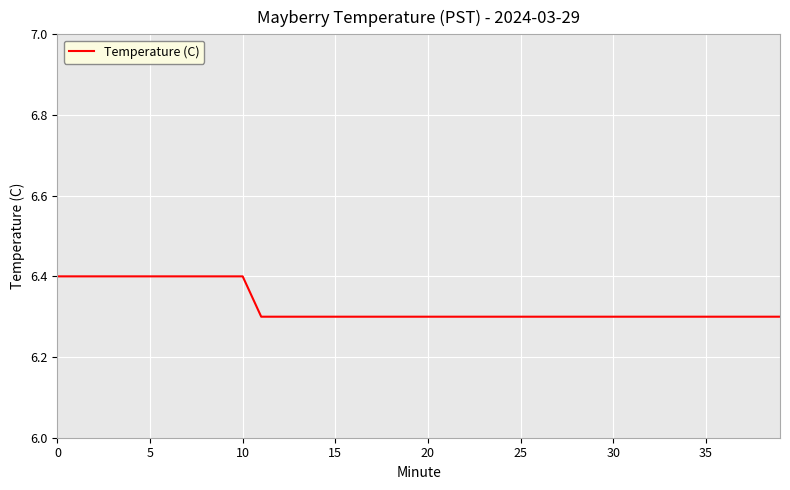

What is the minimum value shown in the chart?

6.3